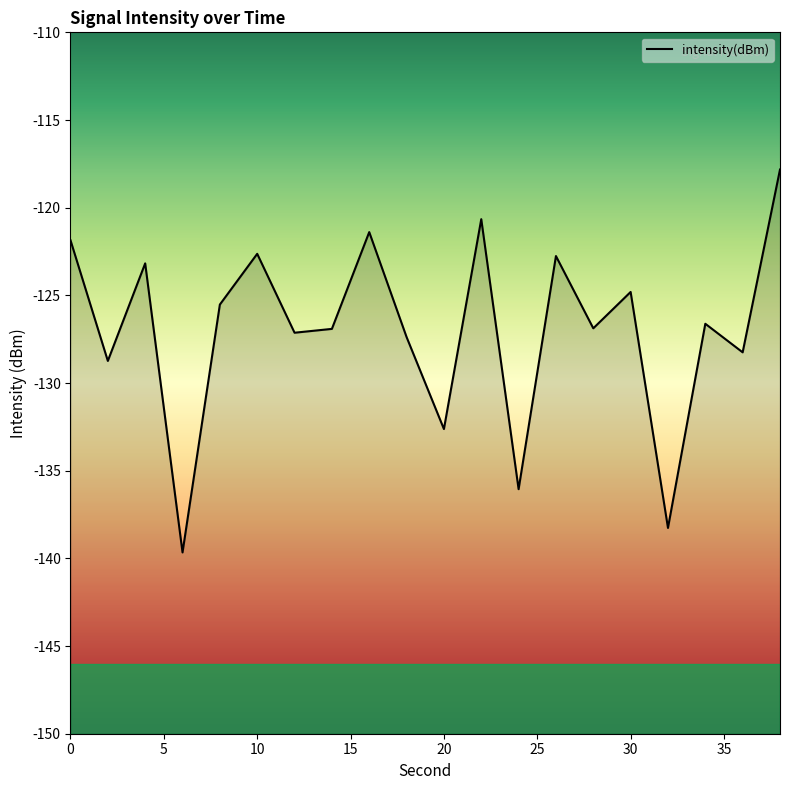

Reading right to left, transcribe all the data shown in this chart.

-117.8	-128.2	-126.6	-138.3	-124.8	-126.9	-122.8	-136.1	-120.7	-132.6	-127.4	-121.4	-126.9	-127.1	-122.6	-125.5	-139.7	-123.2	-128.7	-121.9